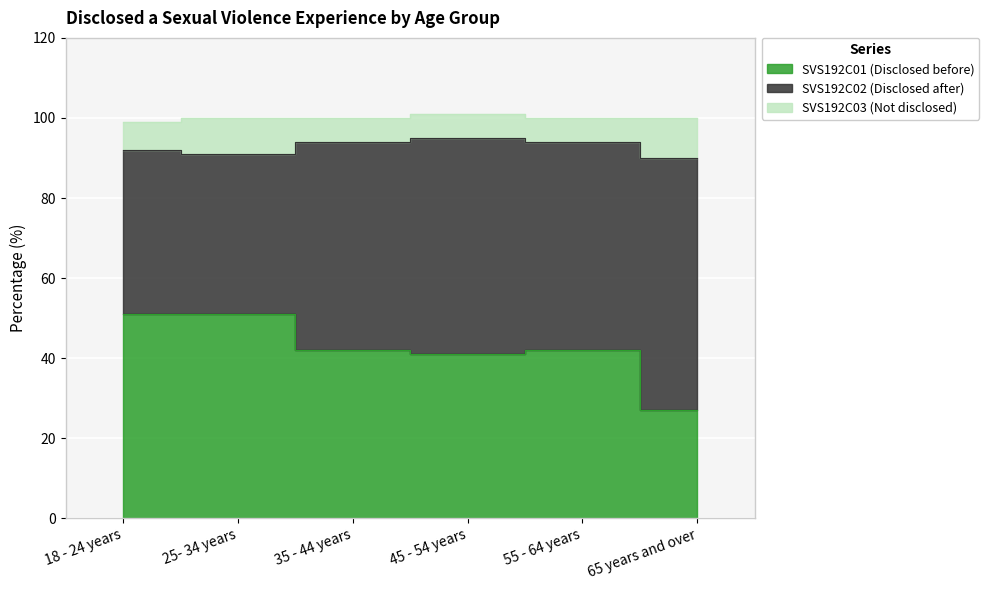

The SVS192C03 (Not disclosed) series shows 3 at 35 - 44 years. True or false?

False